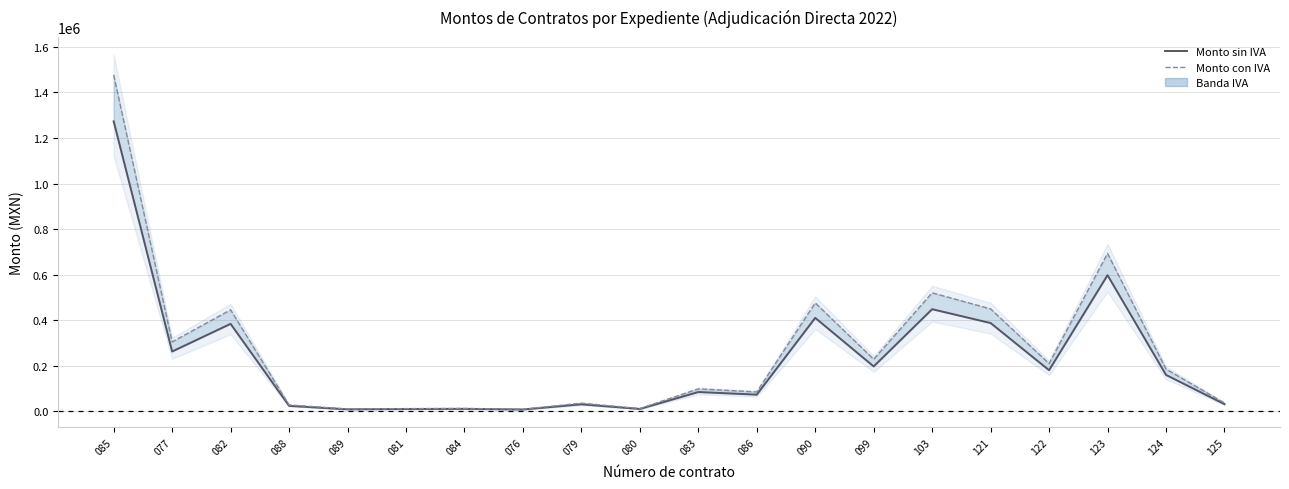

In Monto sin IVA, how many points are higher than both neighbors (excluding endpoints)?

7